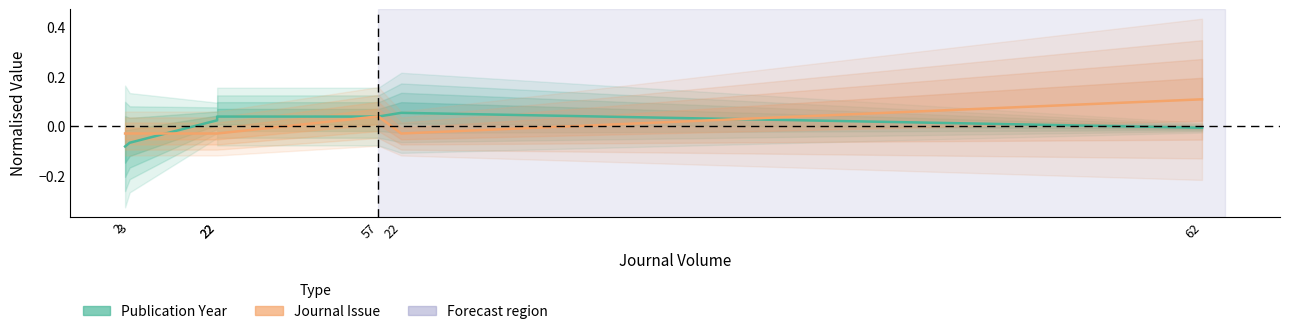

The Publication Year series shows 0.1 at 22. True or false?

True